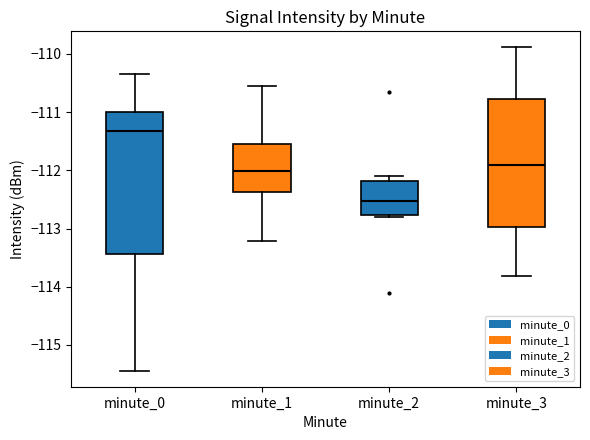

Where is the lower edge of the box for minute_0 on the y-axis? The values are not printed on the chart, so give them approximately, as read against the axis.

-113.4